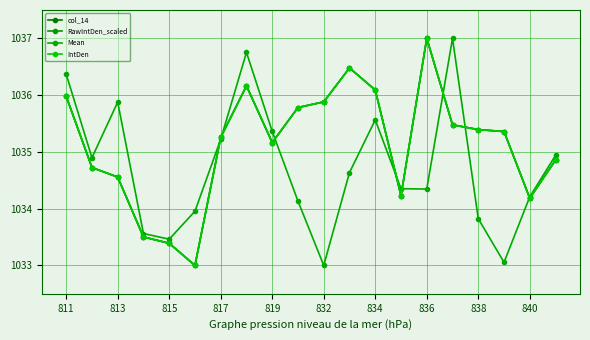

How many interior local valleys does the col_14 series have?

4